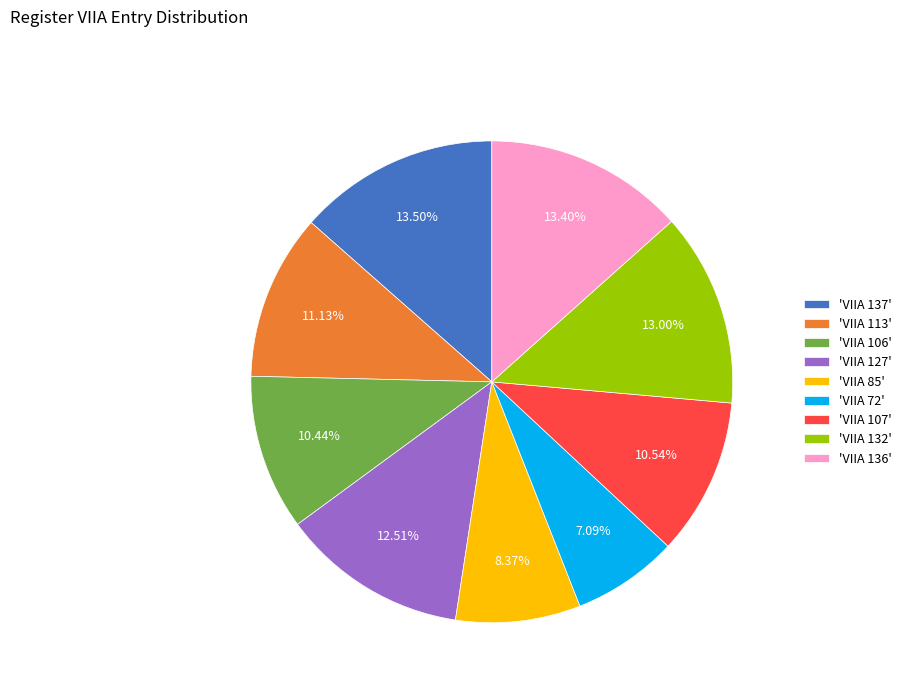

How many slices are in this pie chart?

9